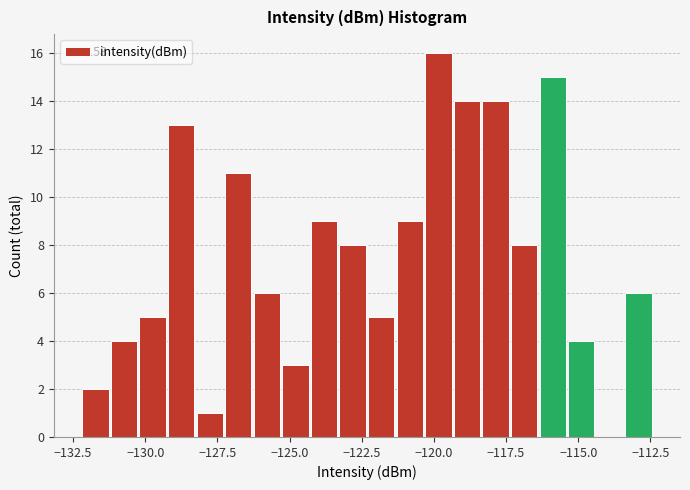

Read against the x-axis, roughly where is the centre of the tallest bar?

-120.0